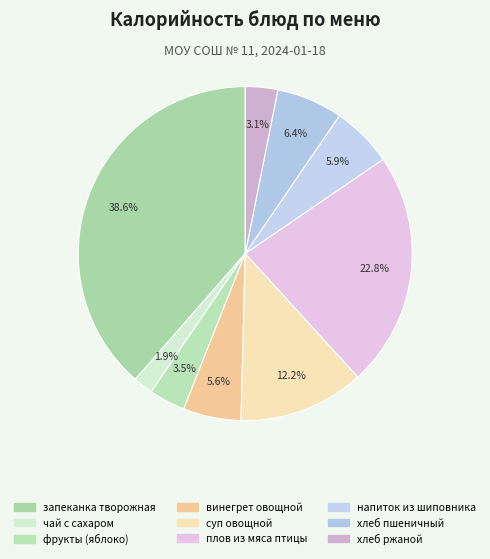

Approximately how many times larger is the value at суп овощной compared to плов из мяса птицы?

0.5